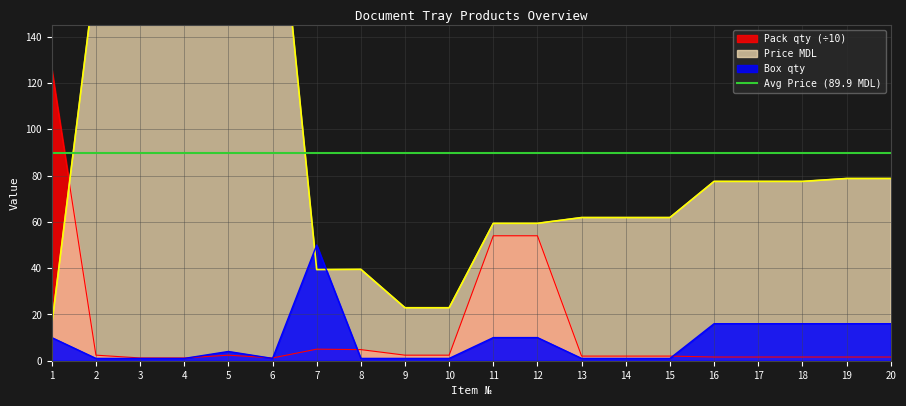

At which label is Box qty closest to 25?

16